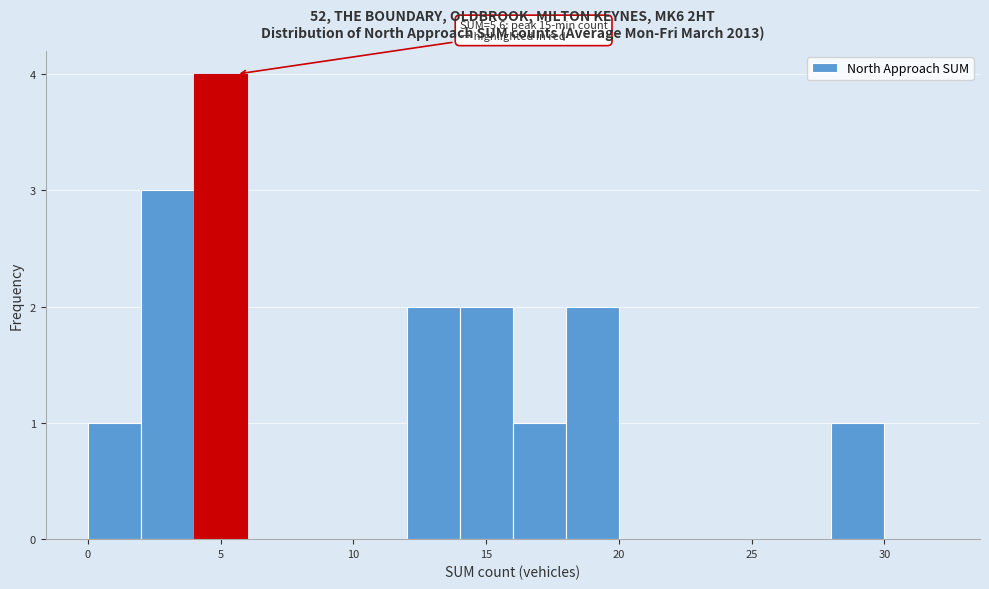

Over which range of the x-axis is the bar tallest?

4 to 6